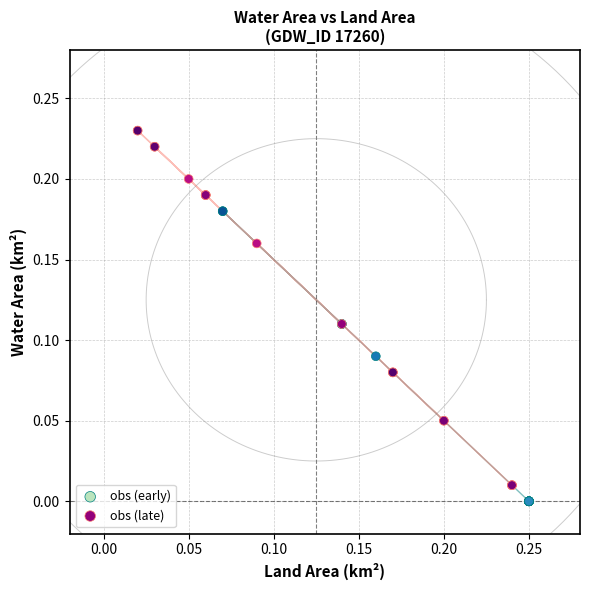

Which series has the largest Y range (max minus min)?

obs (late)